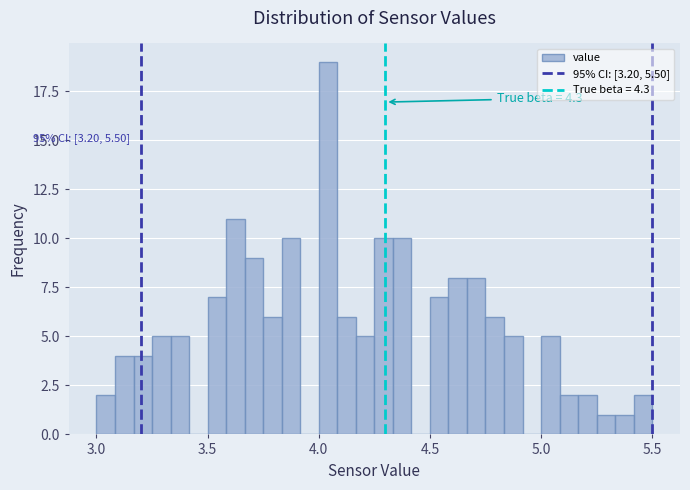

Around what value on the x-axis is the tallest bar? Give the approximate position of its centre, as read against the axis.

4.05